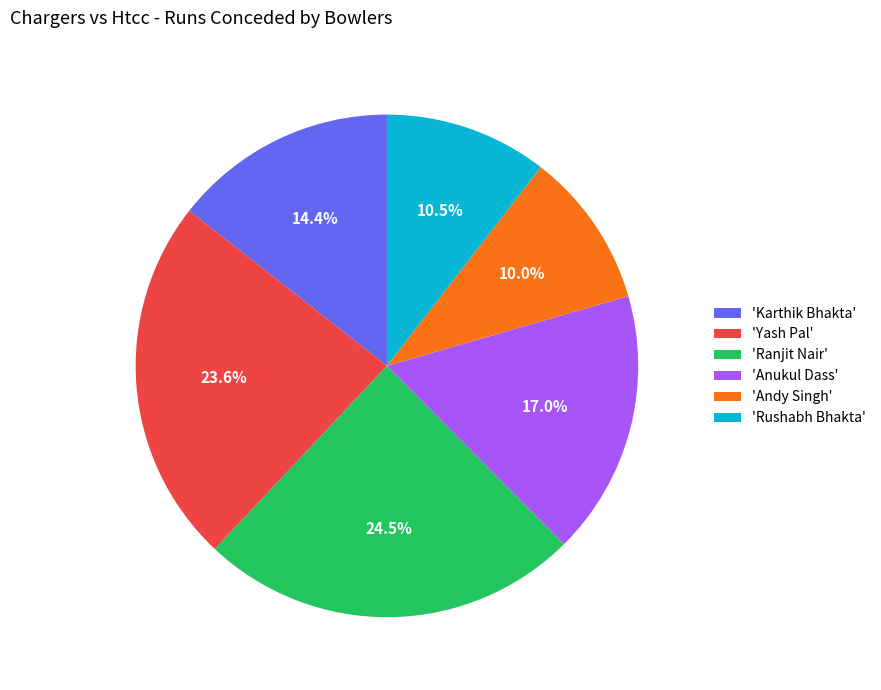

Does any single category account for the majority?

No